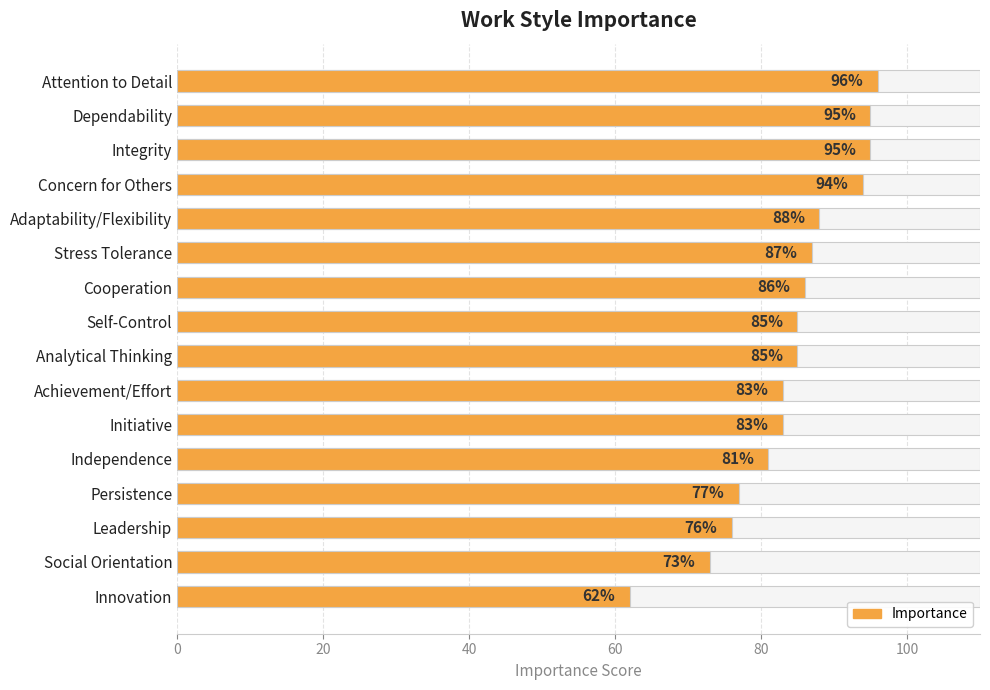

Count the number of values greater than 85.

7